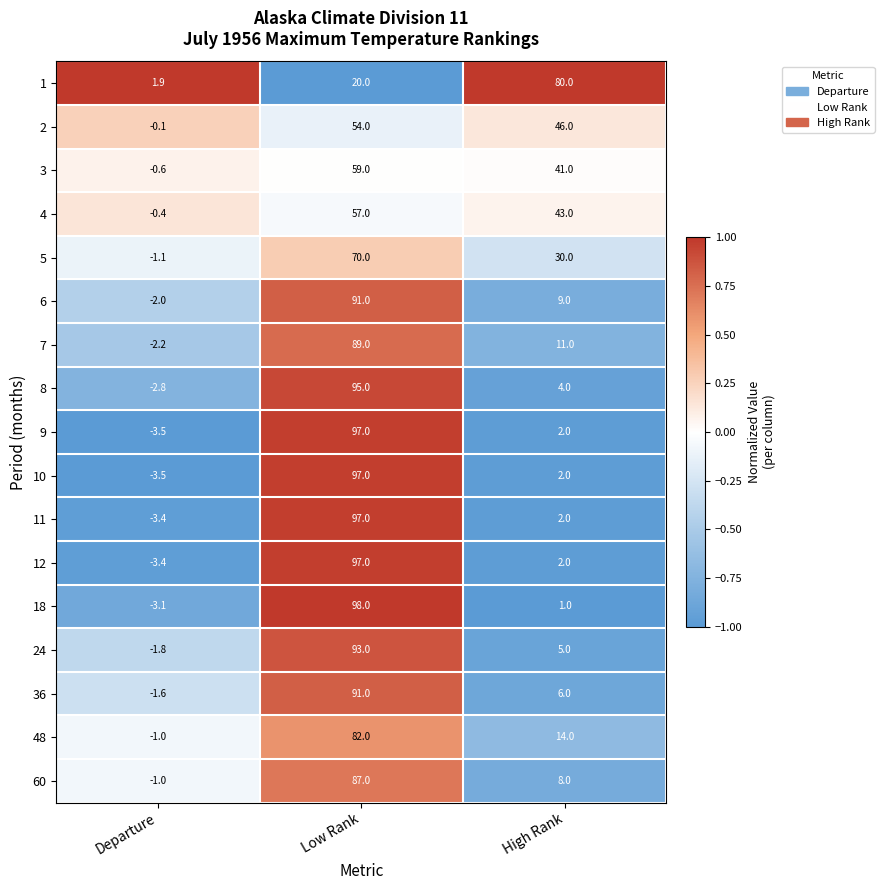

Between Low Rank and High Rank, which series saw the biggest shift?

18